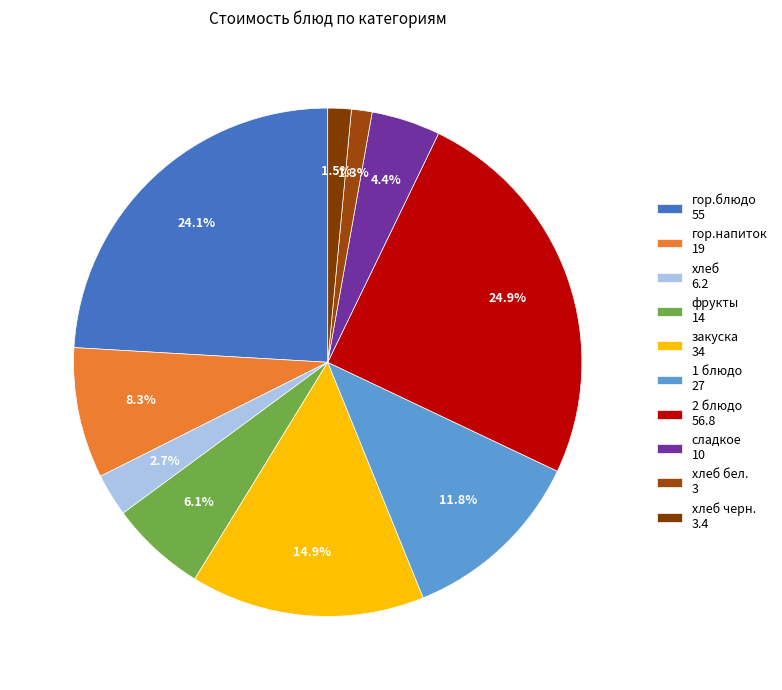

How many segments does this pie chart have?

10